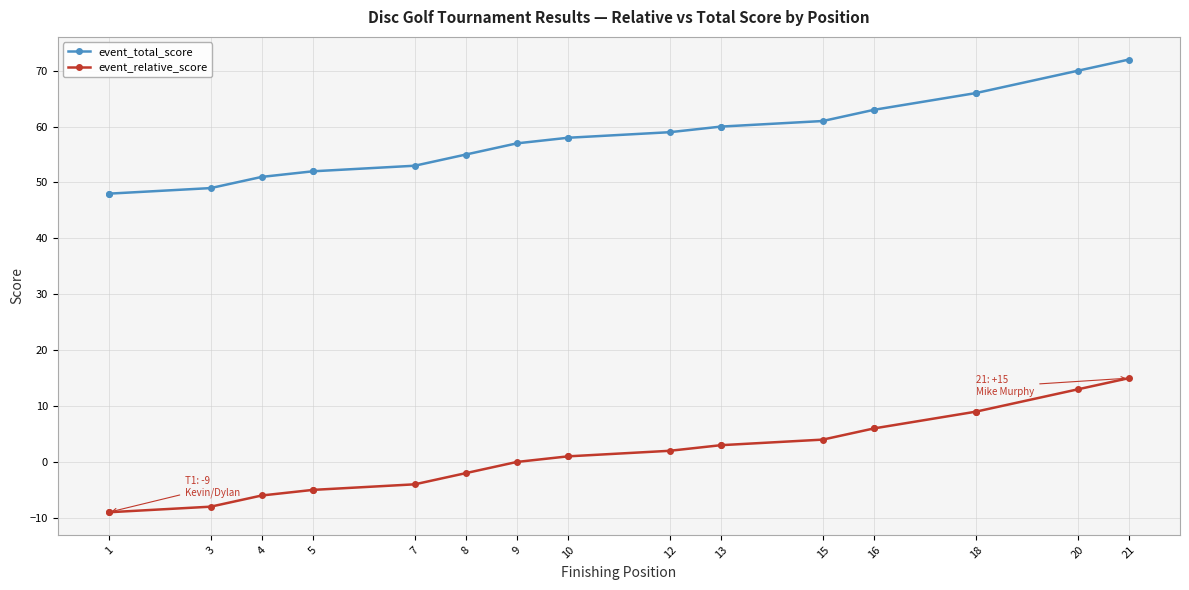

Which series has the largest range (max minus min)?

event_total_score